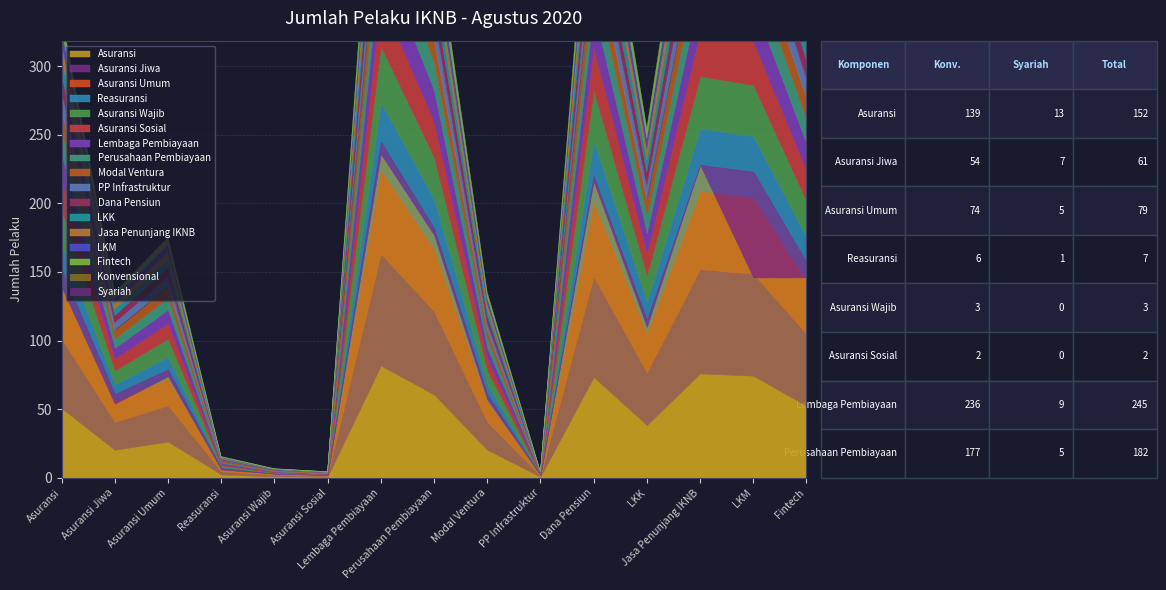

What is the spread (max minus min) of values at Asuransi Sosial?

2